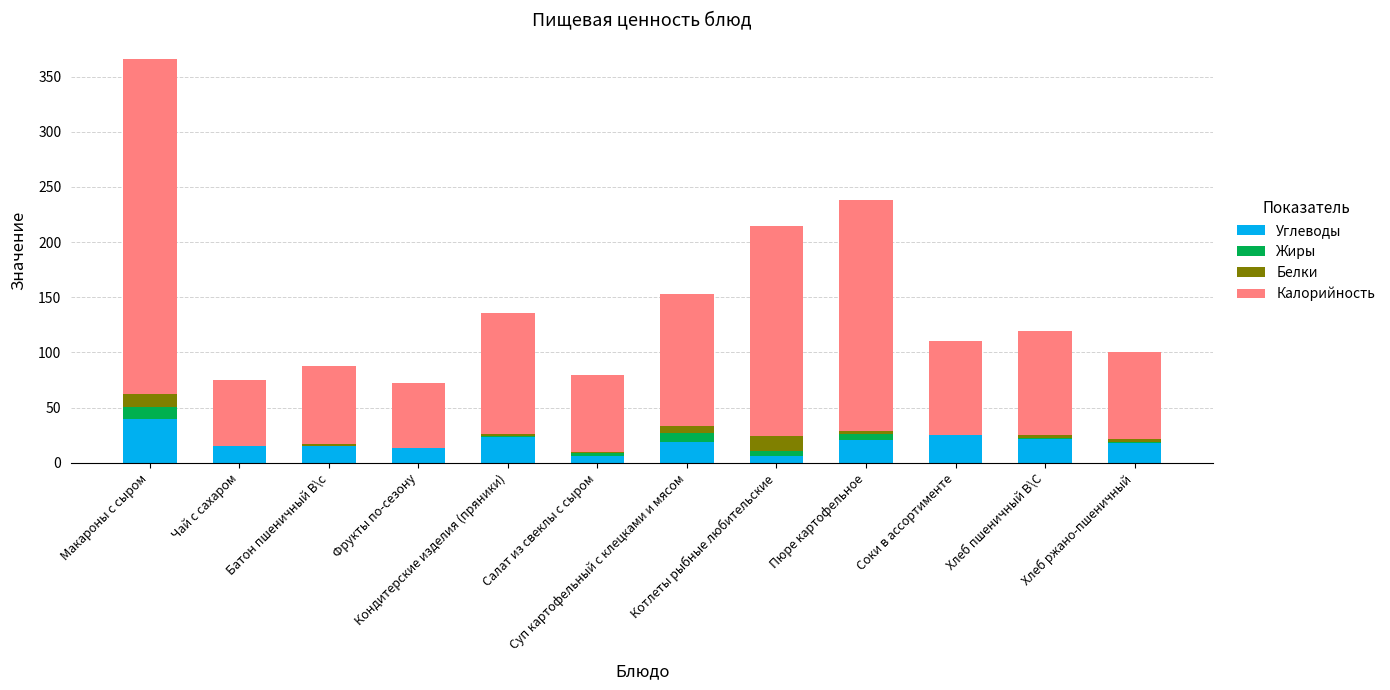

At which label does Углеводы reach its minimum?

Салат из свеклы с сыром